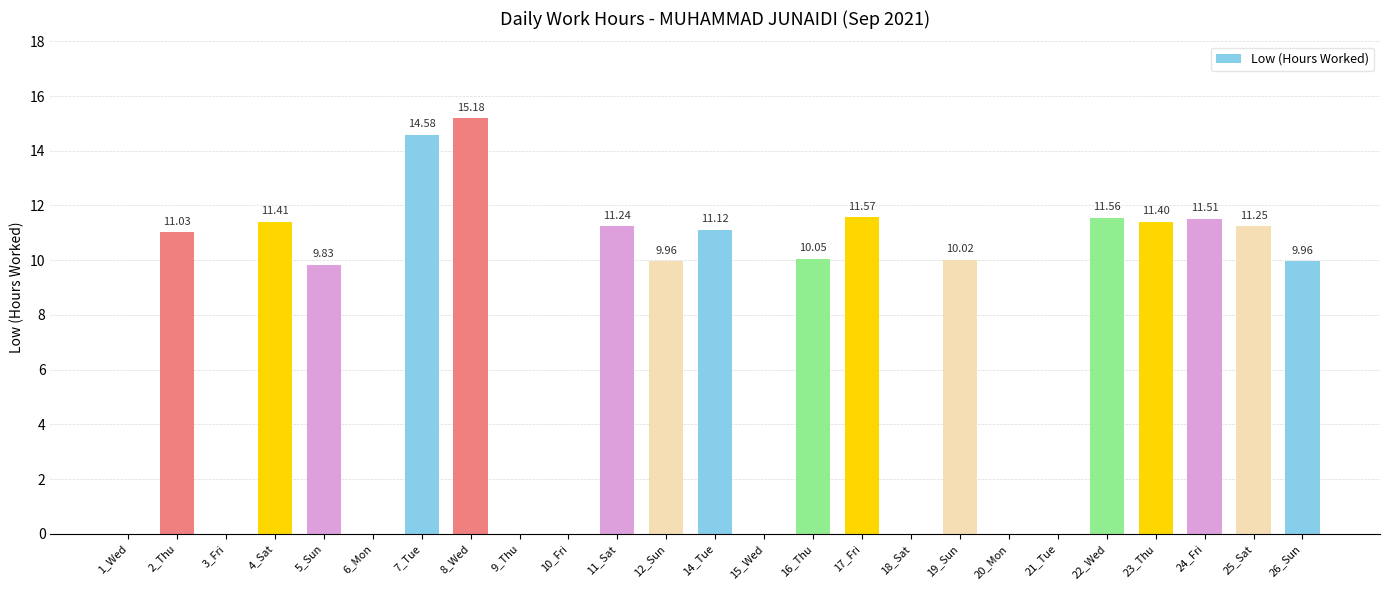

Between 19_Sun and 24_Fri, which is larger?

24_Fri